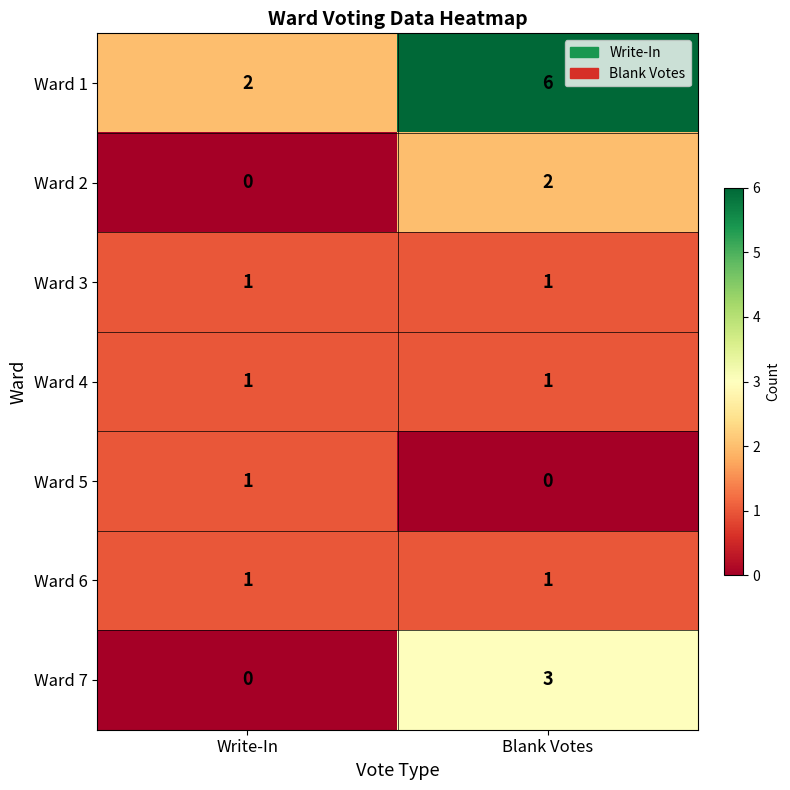

The Ward 2 series shows 1 at Write-In. True or false?

False